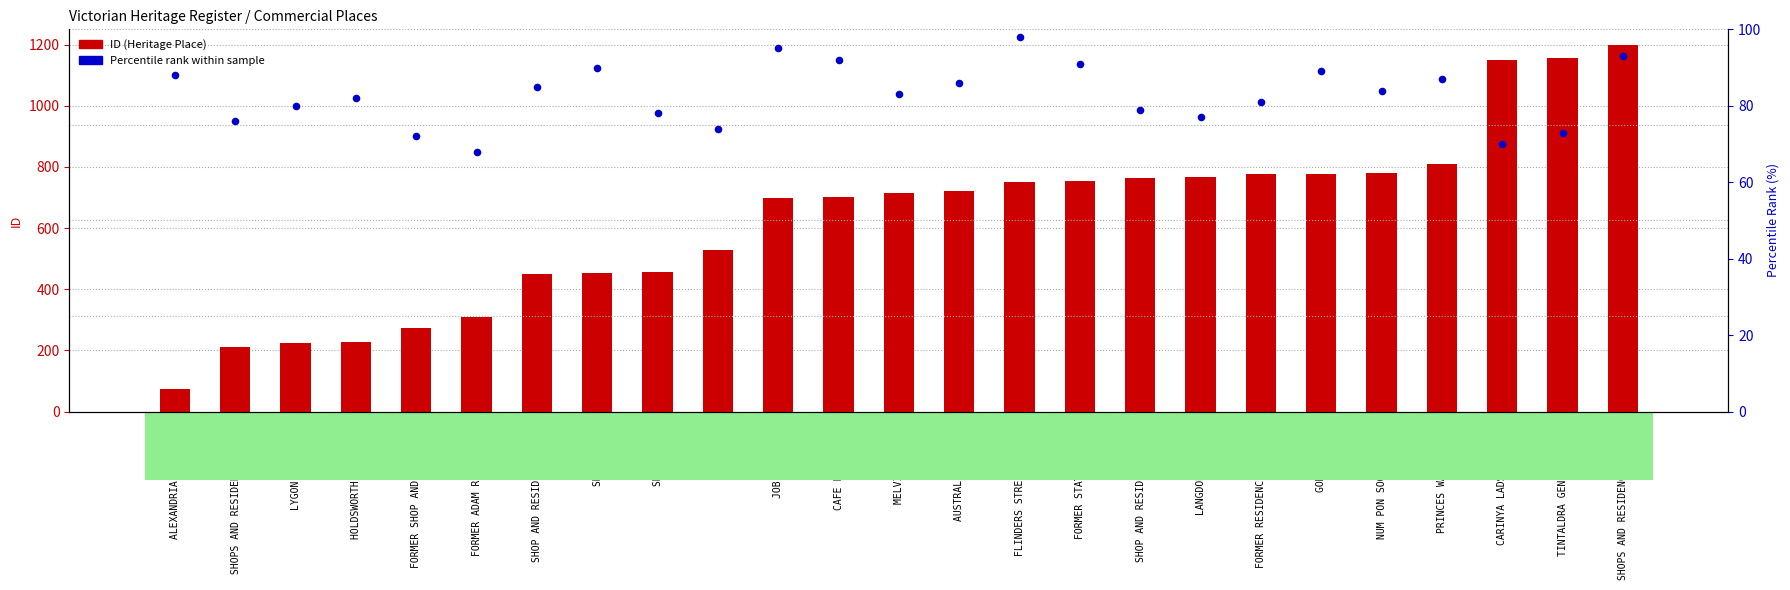

What is the total value across all series at NUM PON SOON SOCIETY?

864